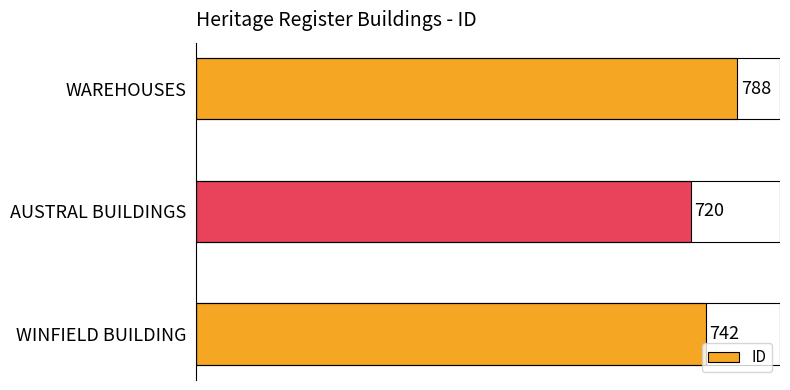

Reading top to bottom, list all the values displayed in this chart.

WAREHOUSES=788	AUSTRAL BUILDINGS=720	WINFIELD BUILDING=742